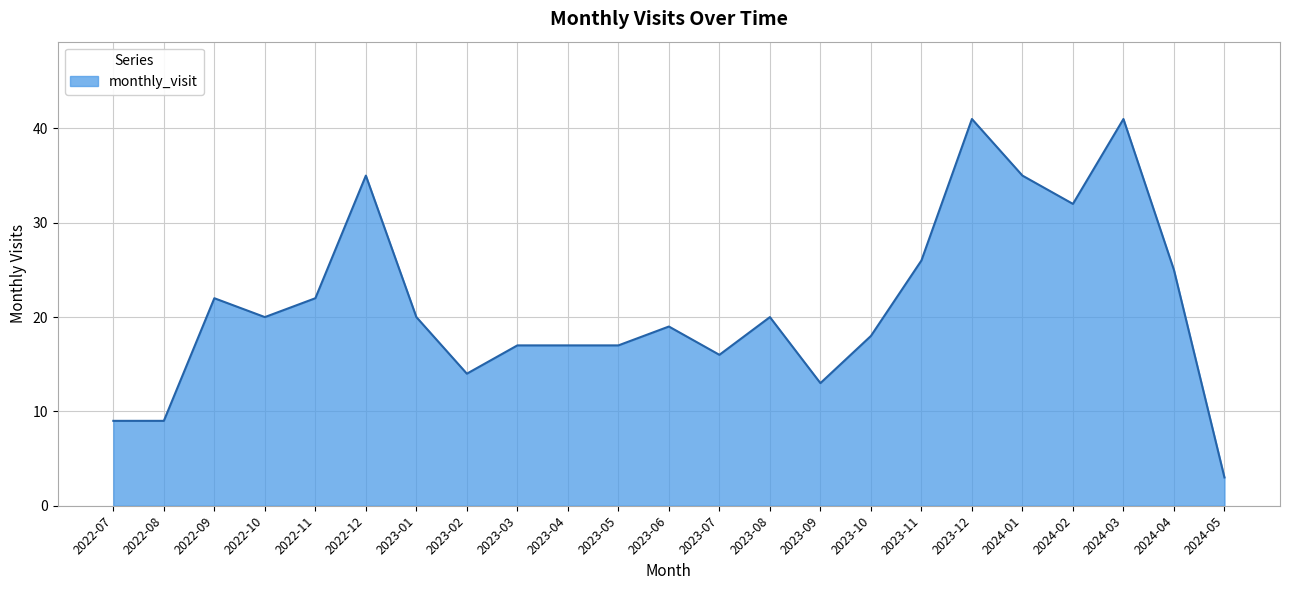

What position from the right is 2023-06?

12